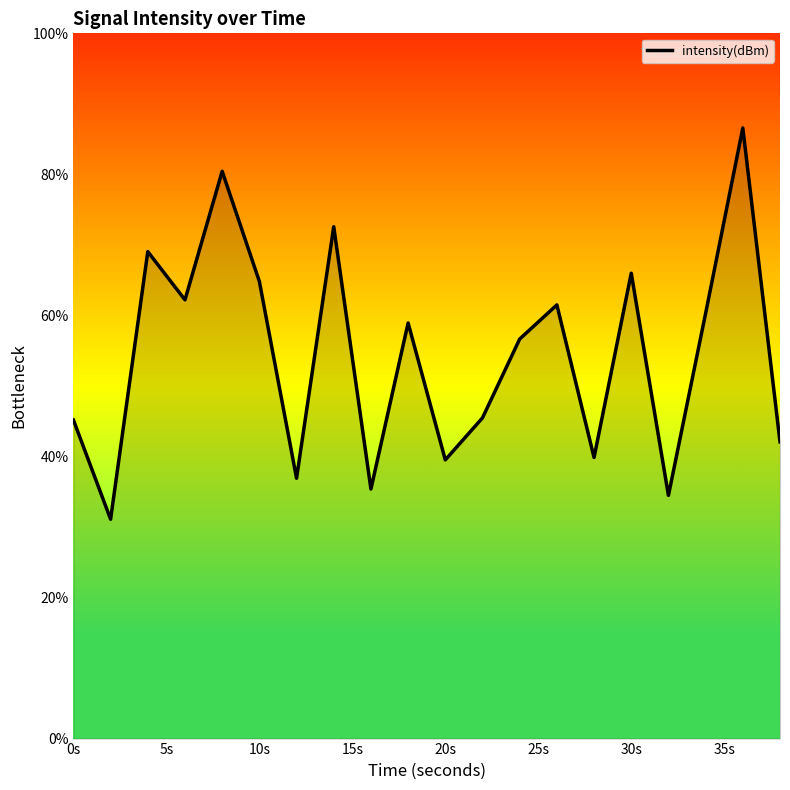

What is the sum of all values?

1089.0